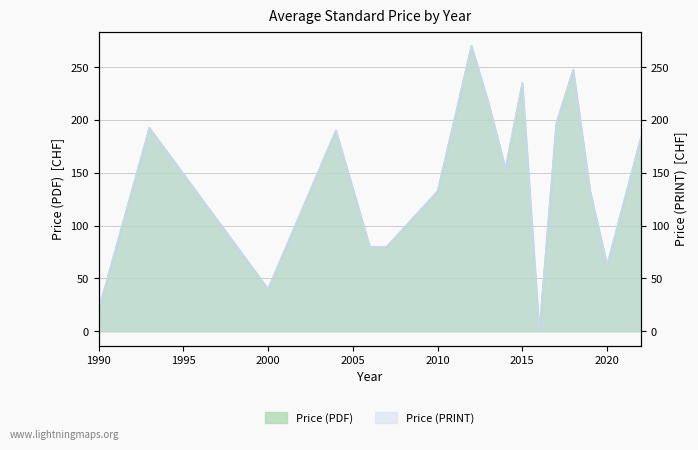

In Price (PRINT), how many points are lower than both neighbors (excluding endpoints)?

4